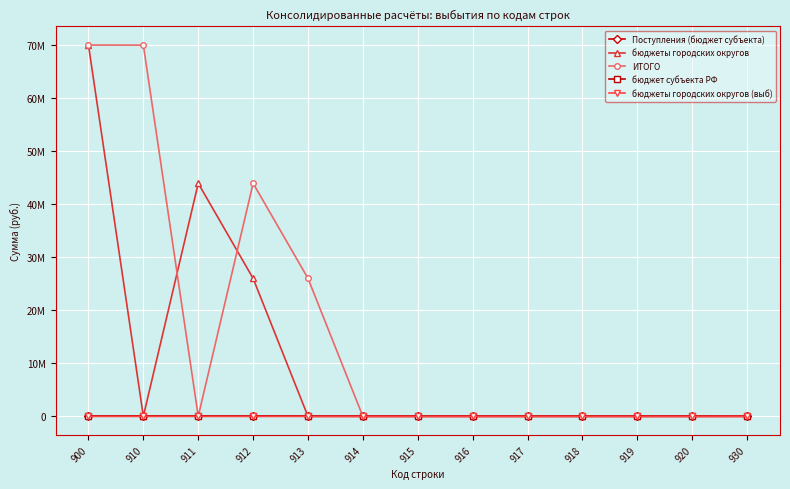

What are all the series names shown in the legend?

Поступления (бюджет субъекта), бюджеты городских округов, ИТОГО, бюджет субъекта РФ, бюджеты городских округов (выб)